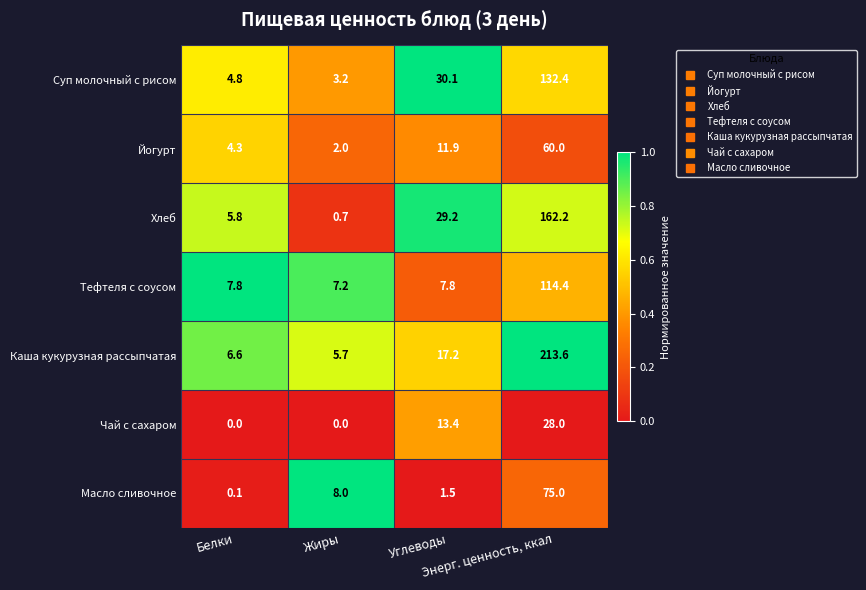

Which series has the widest spread of values?

Каша кукурузная рассыпчатая